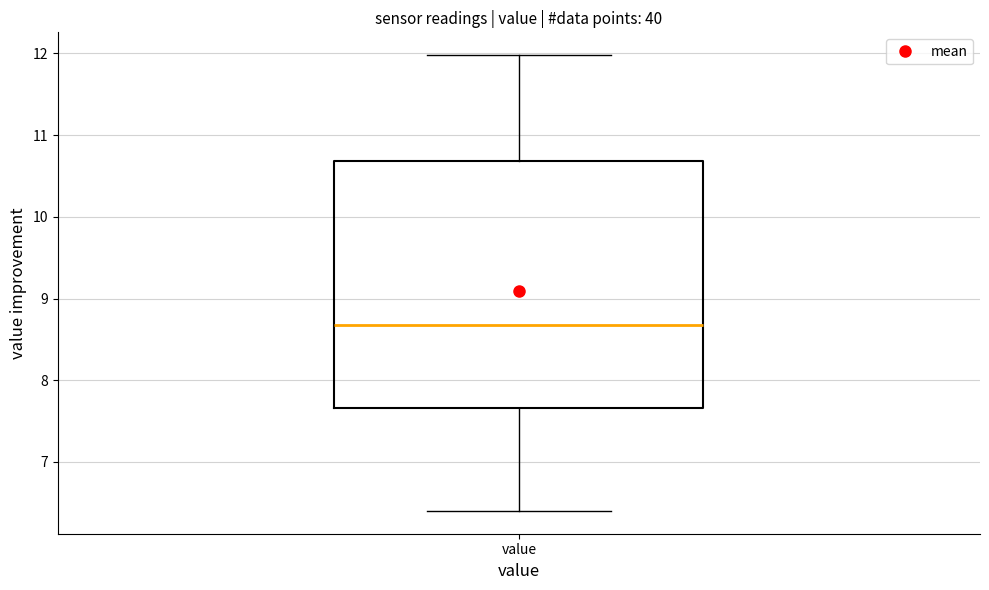

Transcribe this box plot: give where the median line is, the range the box spans, and where the two whiskers end, as read against the y-axis. The values are not printed on the chart, so give them approximately, as read against the axis.

median 8.7, box 7.7 to 10.7, whiskers 6.4 to 12.0